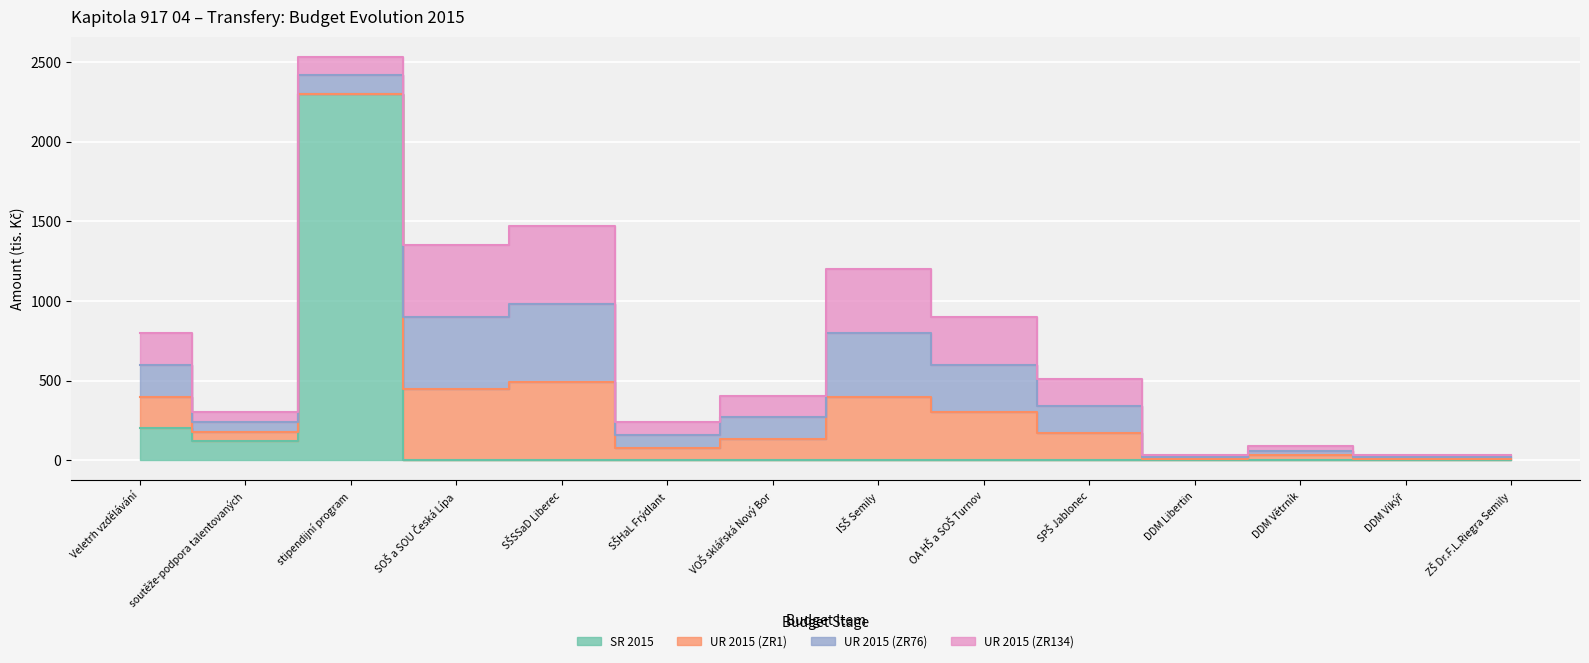

What are all the series names shown in the legend?

SR 2015, UR 2015 (ZR1), UR 2015 (ZR76), UR 2015 (ZR134)